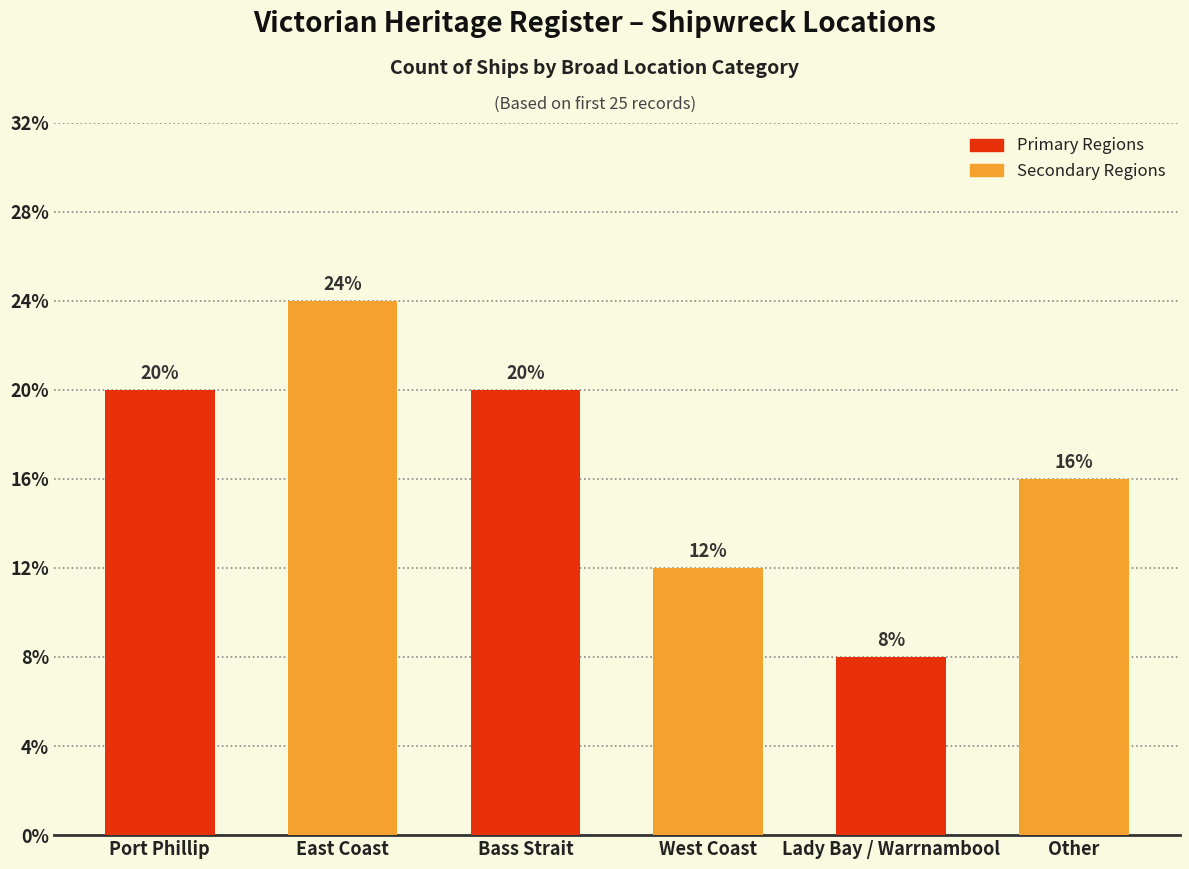

Does the chart contain any negative values?

No